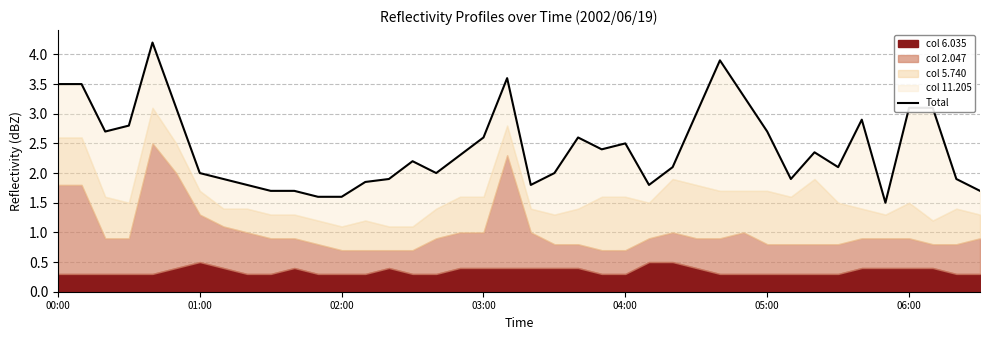

Reading right to left, what are all the values shown in this chart?

1.7	1.9	3.1	3.1	1.5	2.9	2.1	2.4	1.9	2.7	3.3	3.9	3.0	2.1	1.8	2.5	2.4	2.6	2.0	1.8	3.6	2.6	2.3	2.0	2.2	1.9	1.9	1.6	1.6	1.7	1.7	1.8	1.9	2.0	3.1	4.2	2.8	2.7	3.5	3.5